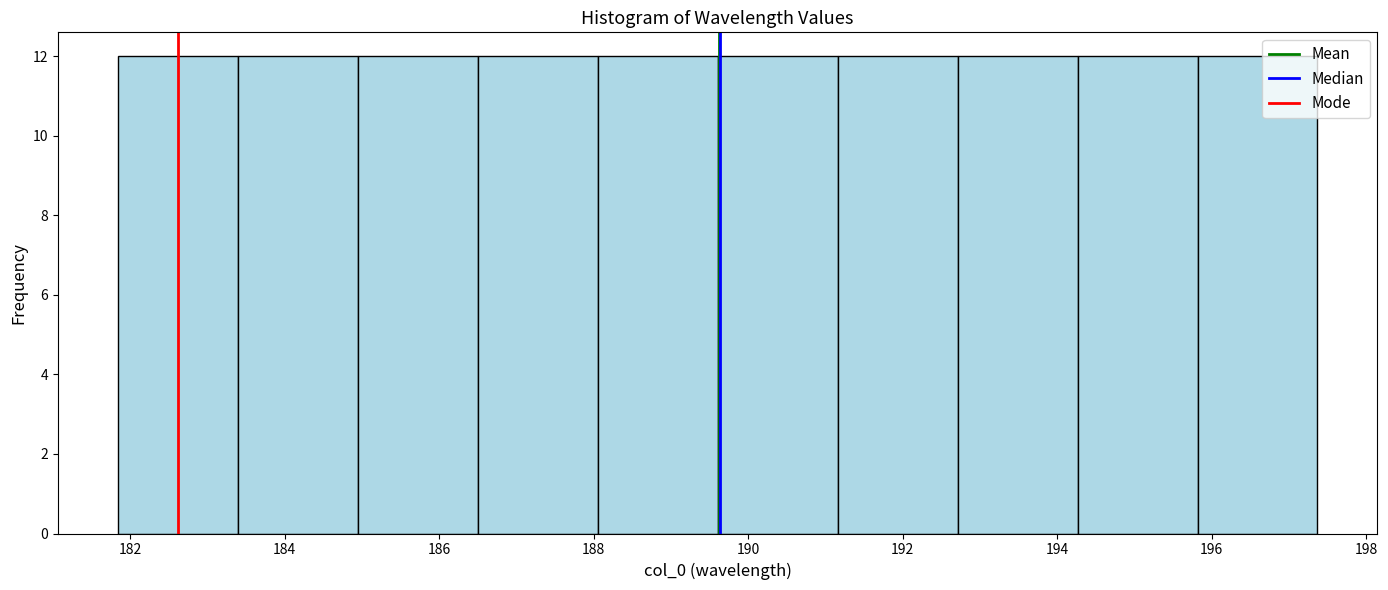

Reading left to right, list every bar in this chart as the range it spans on the x-axis followed by its height. Neither the bar edges nor the heights are printed on the chart, so give them approximately, as read against the axes.

181.8 to 183.4: 12
183.4 to 185.0: 12
185.0 to 186.4: 12
186.4 to 188.0: 12
188.0 to 189.6: 12
189.6 to 191.2: 12
191.2 to 192.8: 12
192.8 to 194.2: 12
194.2 to 195.8: 12
195.8 to 197.4: 12